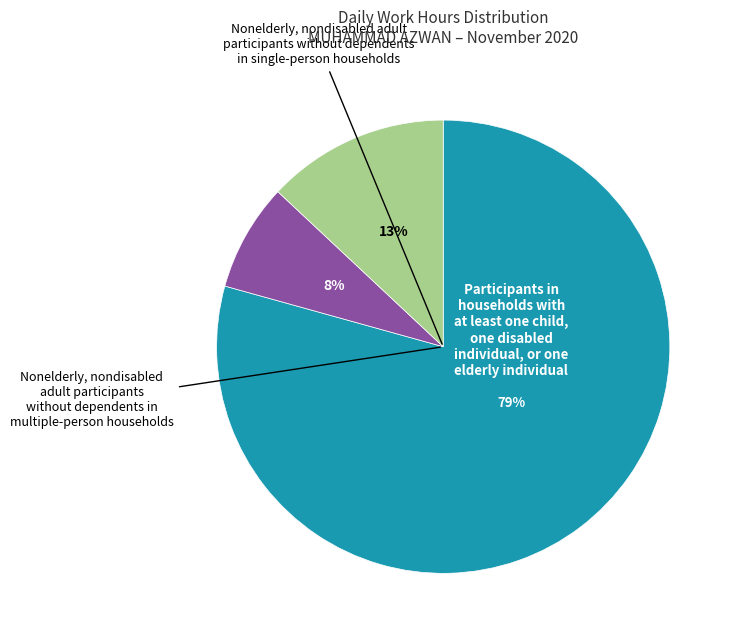

Is there a majority slice in this chart?

Yes